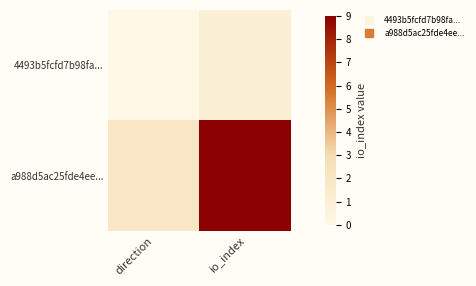

Reading left to right, extract all data points from this chart.

4493b5fcfd7b98fa...: direction=0	io_index=1
a988d5ac25fde4ee...: direction=2	io_index=9